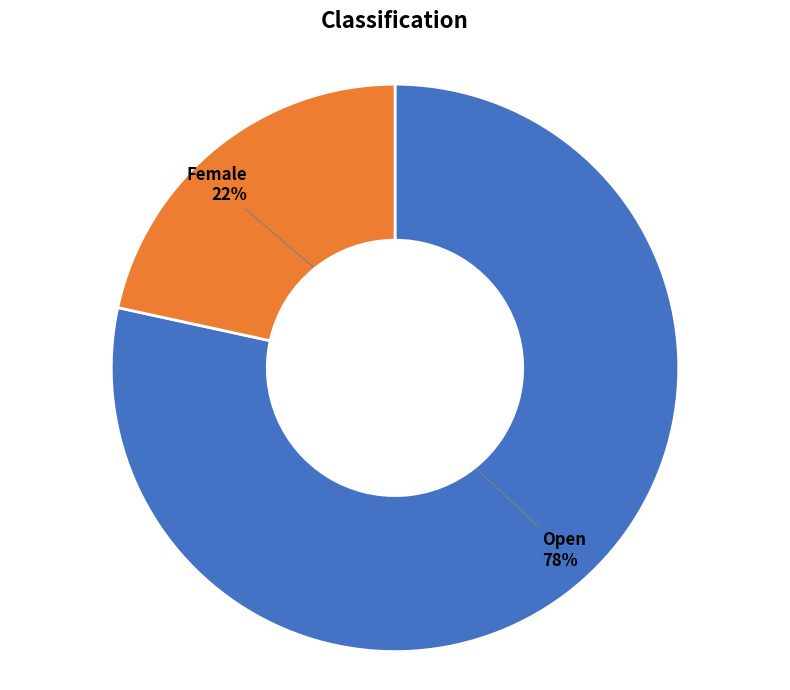

What percentage is the Open slice, to the nearest percent?

78%